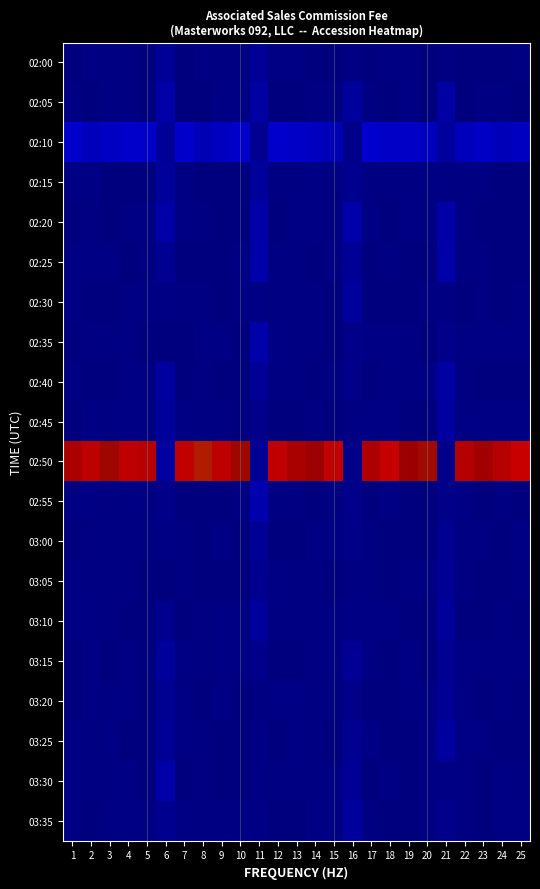

At 22, list the series in order from largest to smallest.

02:50, 02:10, 03:25, 03:30, 02:20, 03:15, 03:20, 02:55, 02:35, 03:00, 03:05, 02:25, 03:35, 02:40, 02:15, 02:45, 02:05, 02:00, 03:10, 02:30